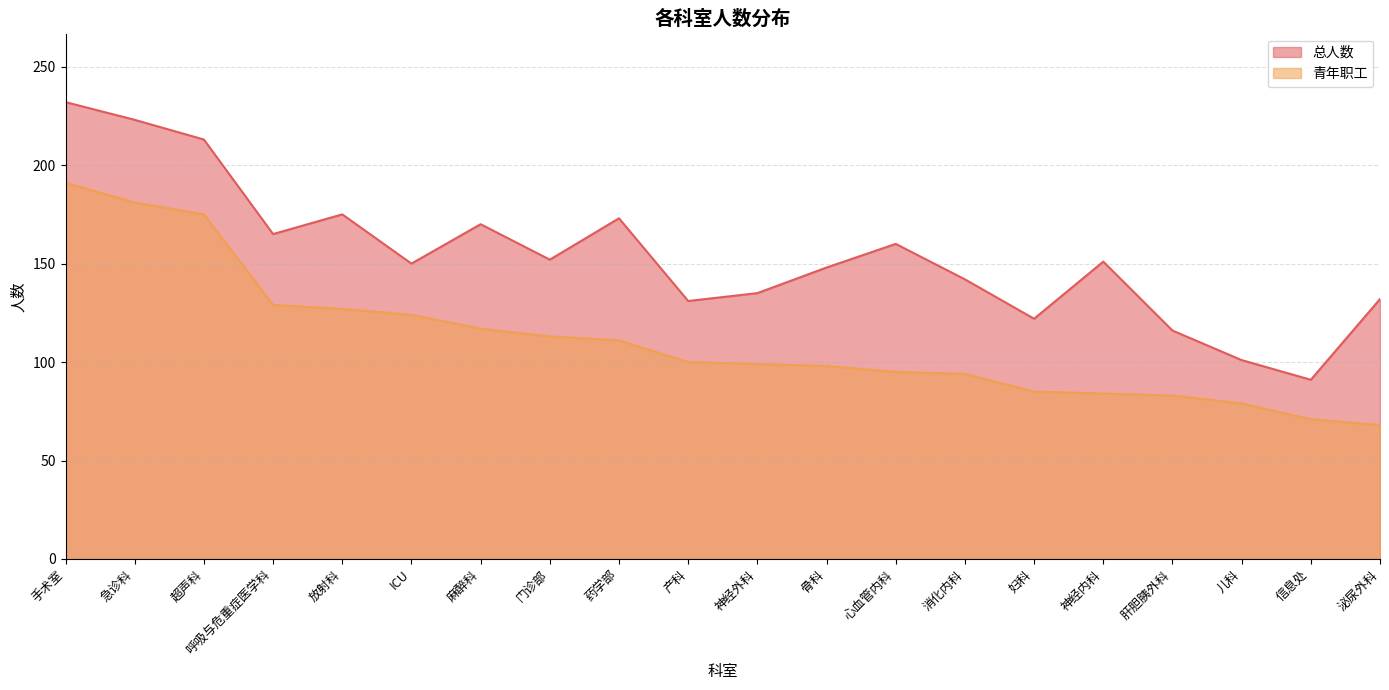

How many lines are shown in the chart?

2